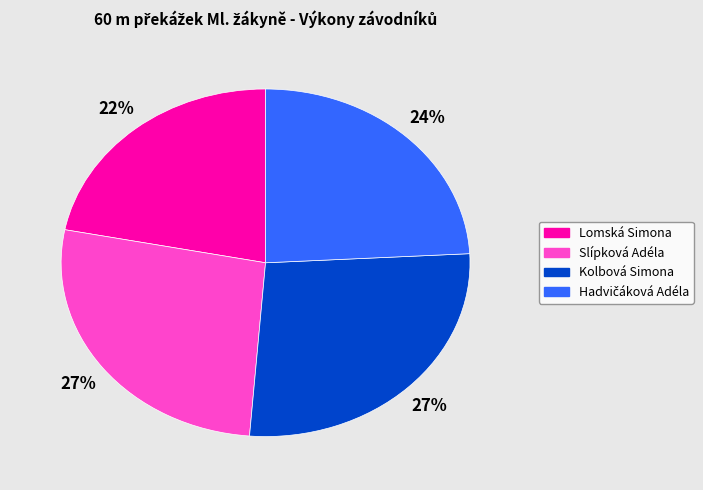

How many segments does this pie chart have?

4